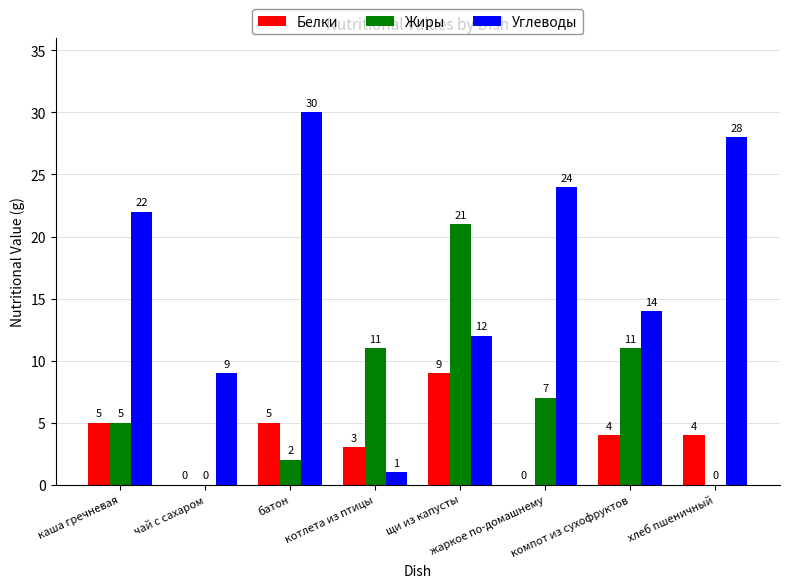

Which series has the largest total across all categories?

Углеводы